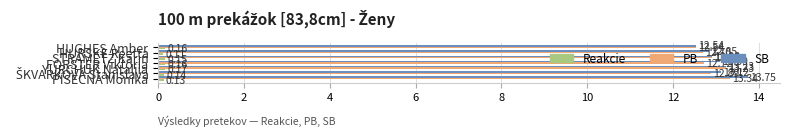

At how many categories does at least one series exceed 0?

7